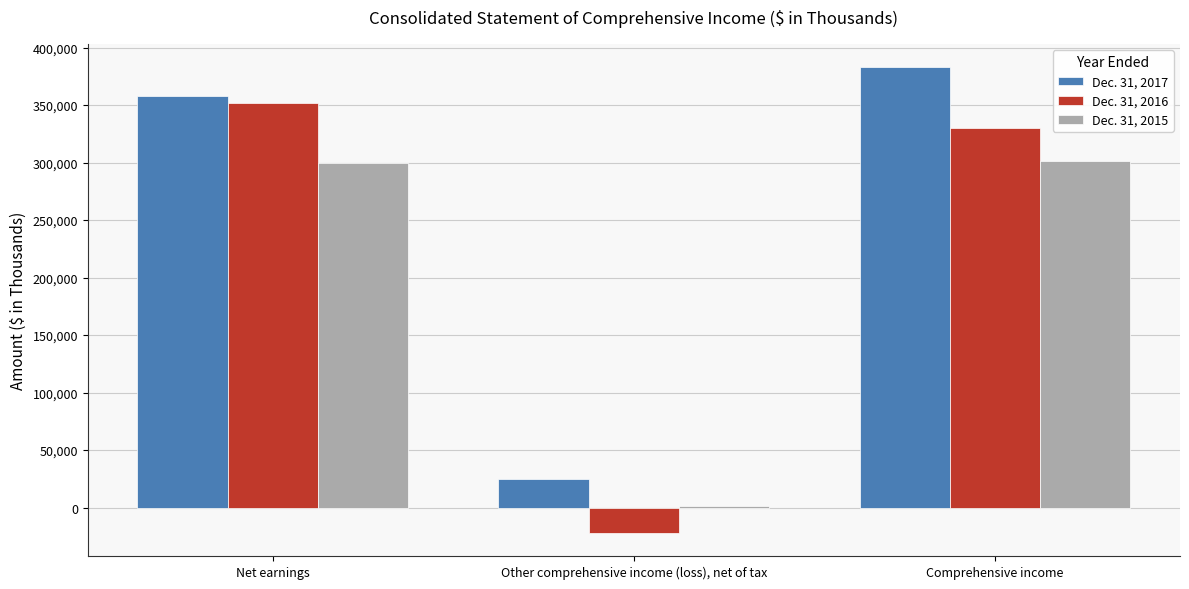

Where is Dec. 31, 2015 nearest to the value 151257?

Net earnings